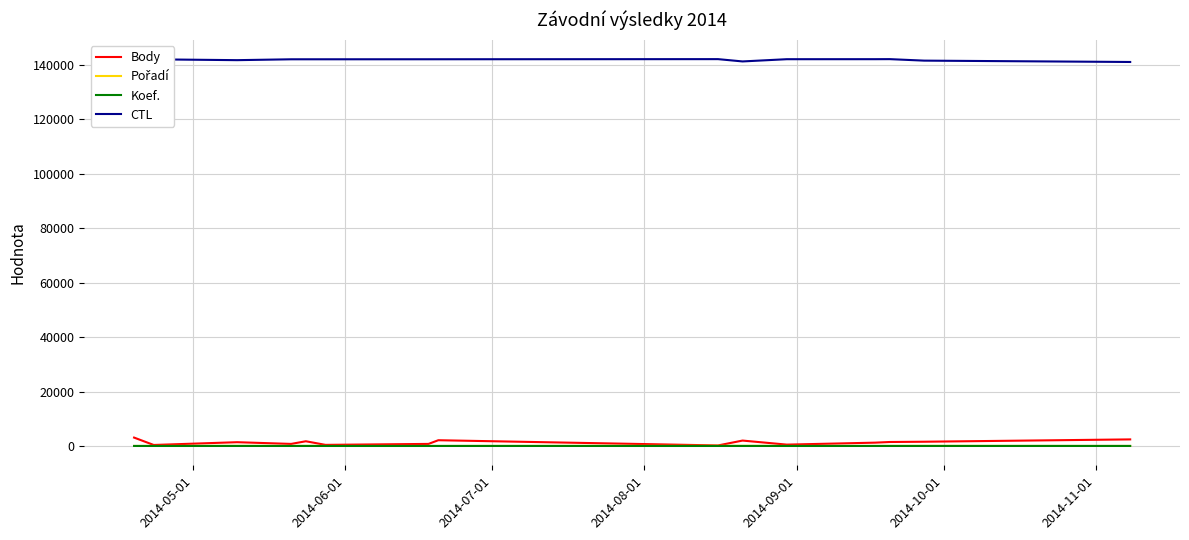

True or false: CTL and Koef. intersect in this chart.

False